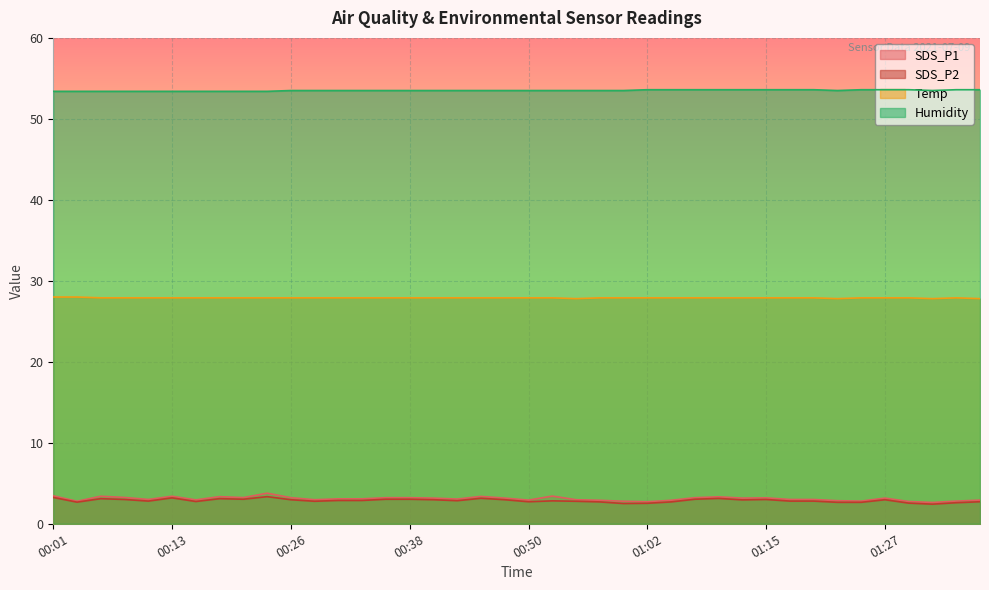

At how many categories does at least one series exceed 53?

40